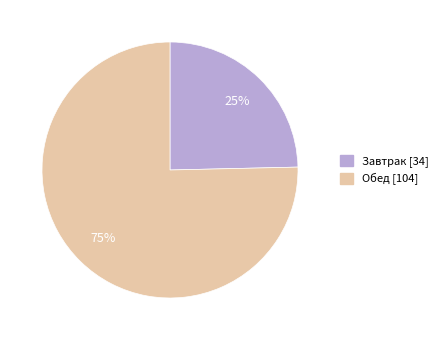

How many slices are in this pie chart?

2